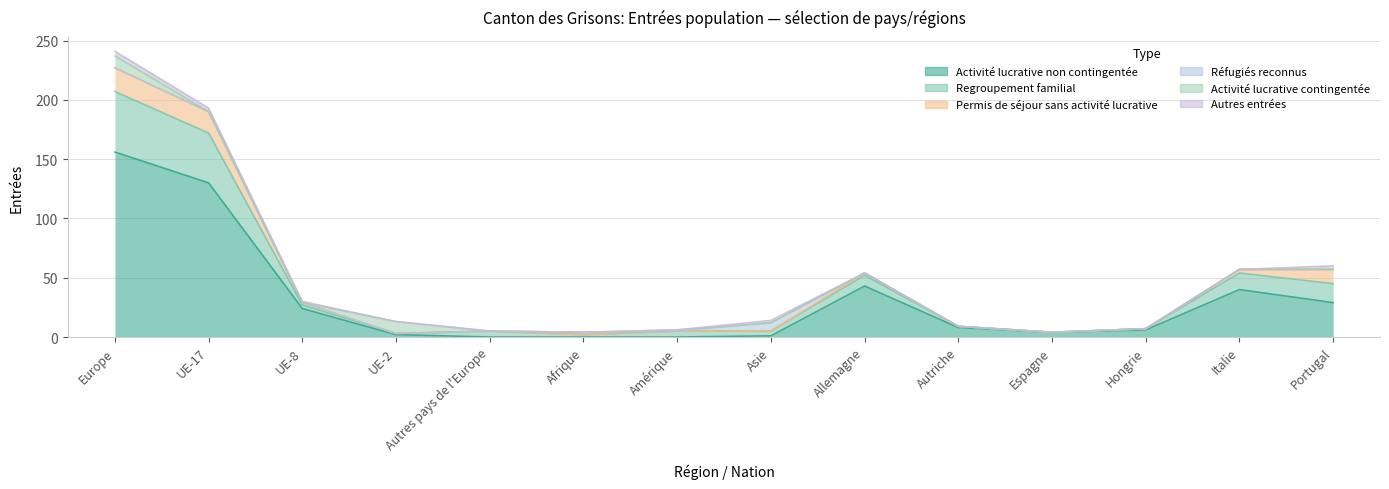

Rank the series at Asie from lowest to highest value.

Permis de séjour sans activité lucrative, Activité lucrative contingentée, Activité lucrative non contingentée, Autres entrées, Regroupement familial, Réfugiés reconnus